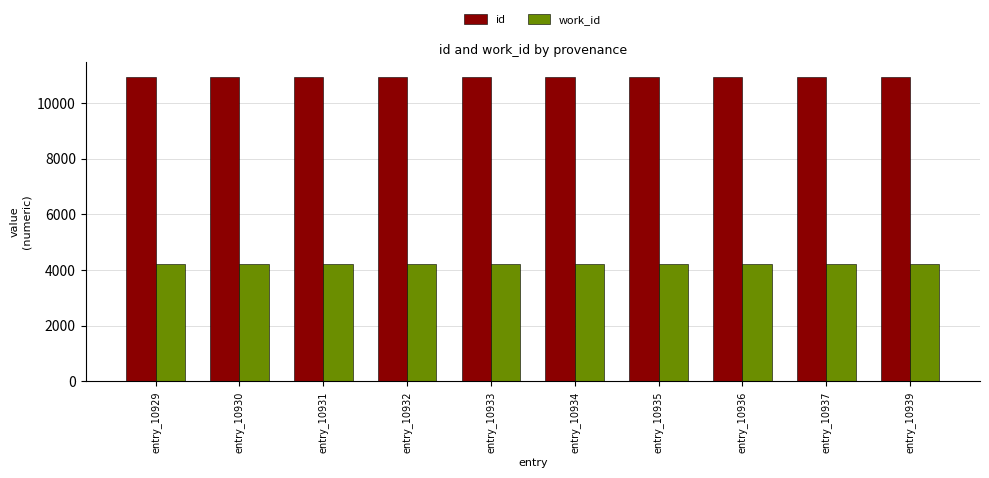

List the series in order of their peak value, highest first.

id, work_id